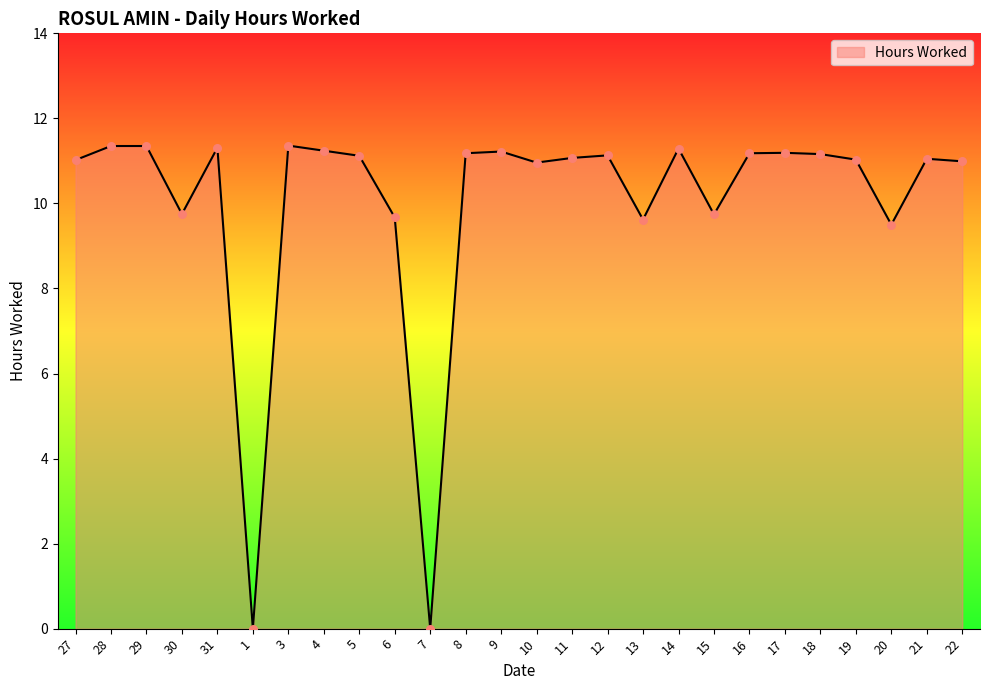

Approximately how many times larger is the value at 30 compared to 12?

0.9